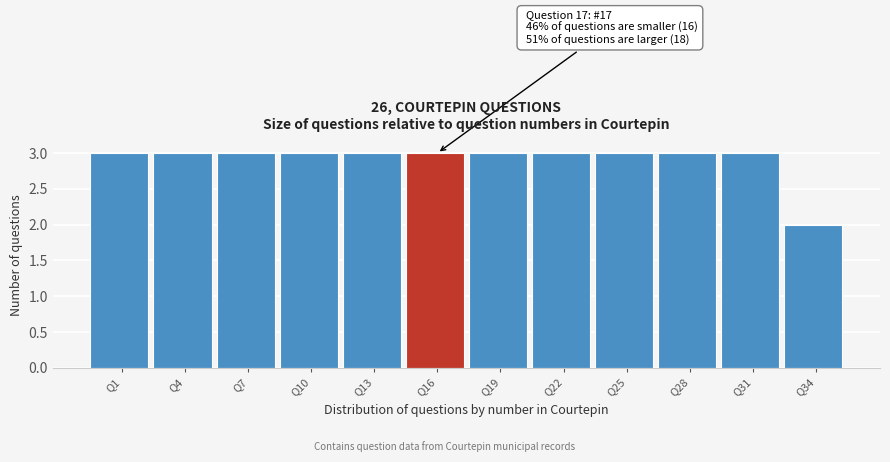

Reading right to left, extract all data points from this chart.

2	3	3	3	3	3	3	3	3	3	3	3